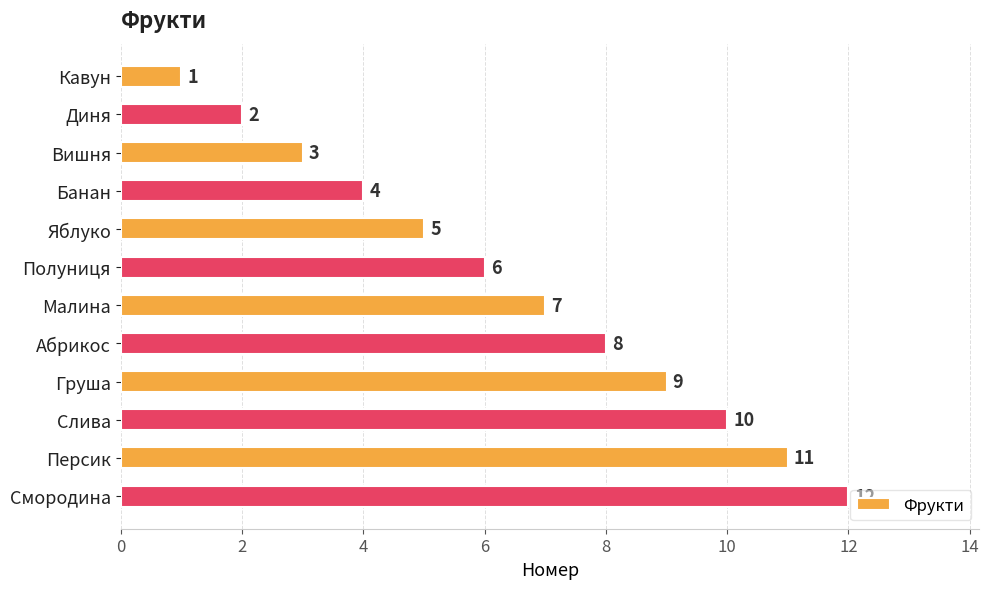

Are the bars horizontal?

Yes